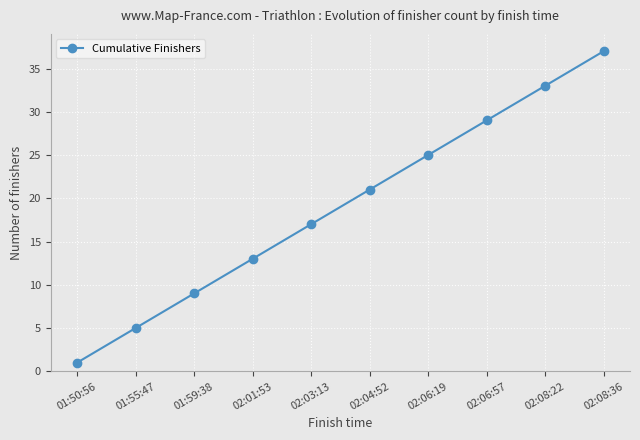

Which label corresponds to the smallest value in the chart?

01:50:56